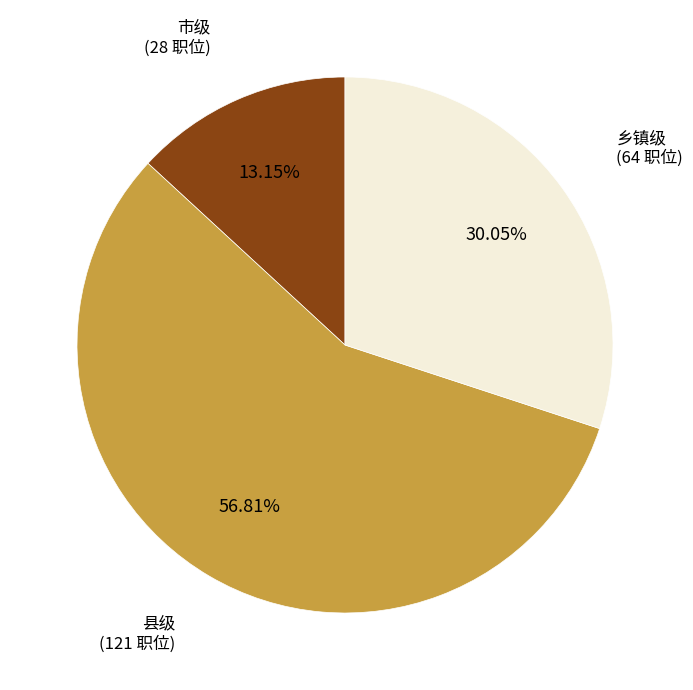

How many segments does this pie chart have?

3